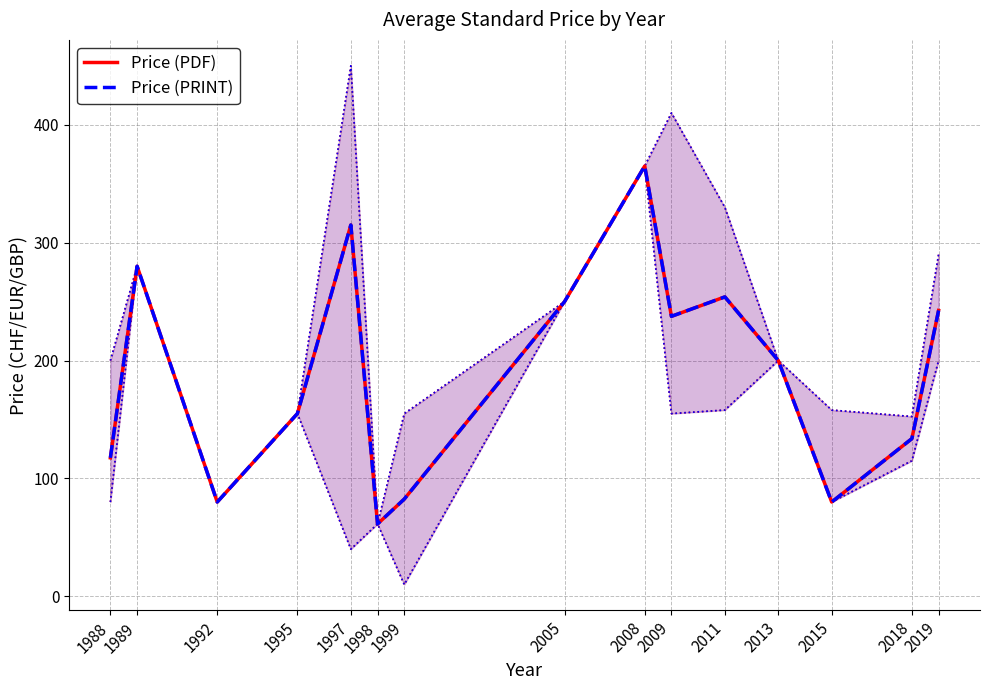

What is the lowest value of the Price (PRINT) series?

61.4